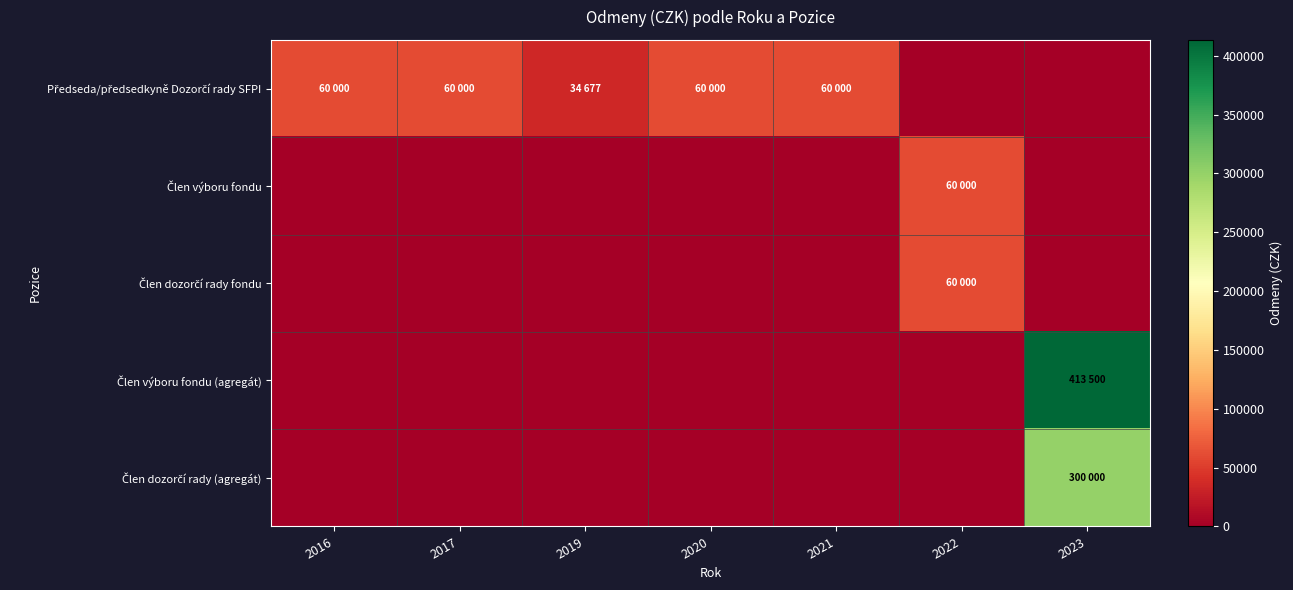

What is the difference between the highest and lowest values at 2020?

60000